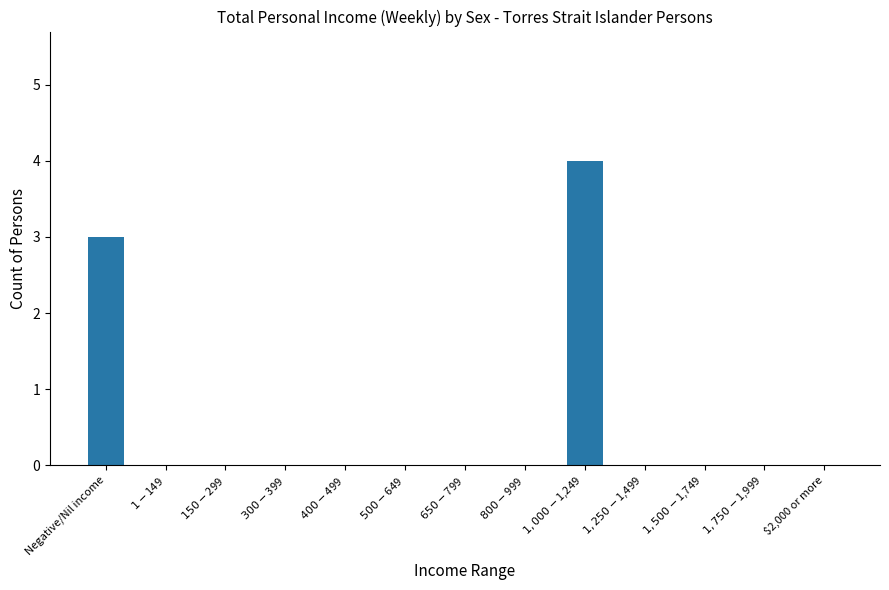

Reading left to right, transcribe all the data shown in this chart.

Negative/Nil income=3	$1-$149=0	$150-$299=0	$300-$399=0	$400-$499=0	$500-$649=0	$650-$799=0	$800-$999=0	$1,000-$1,249=4	$1,250-$1,499=0	$1,500-$1,749=0	$1,750-$1,999=0	$2,000 or more=0